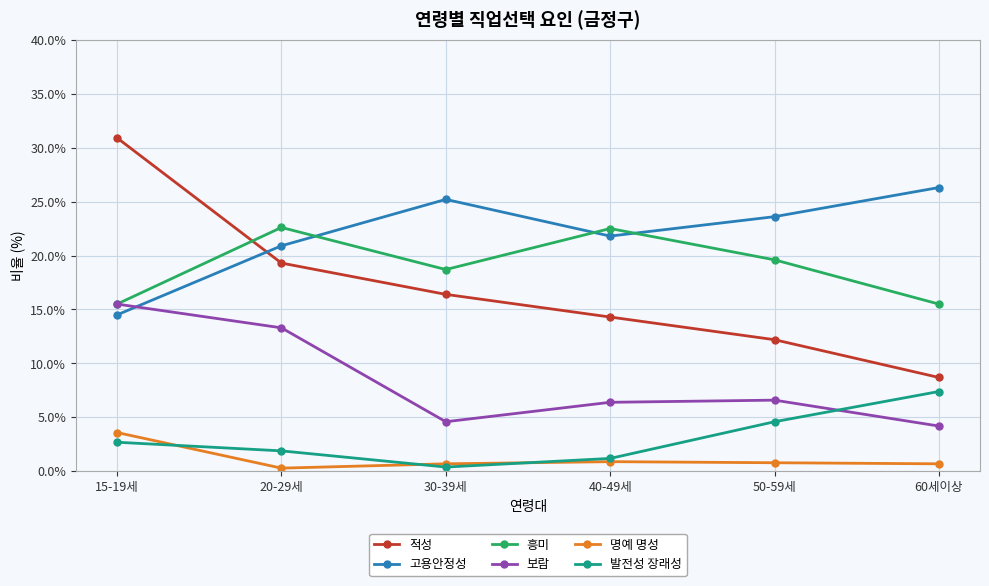

At which category is the sum across all series the highest?

15-19세